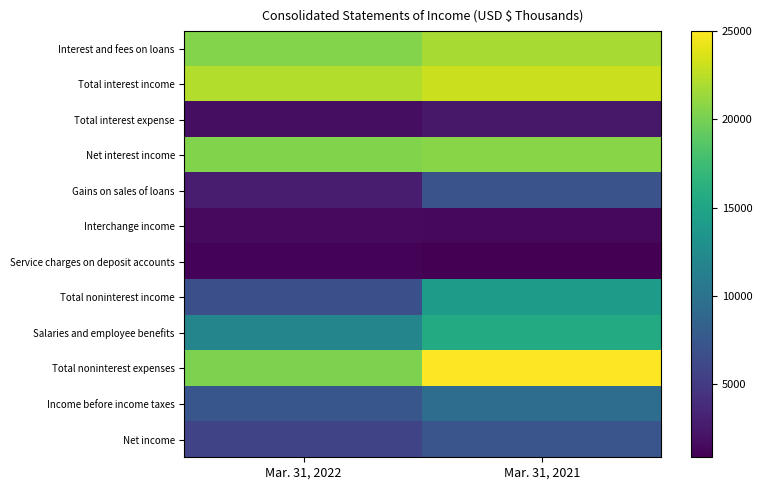

Which series has the largest range (max minus min)?

Total noninterest income